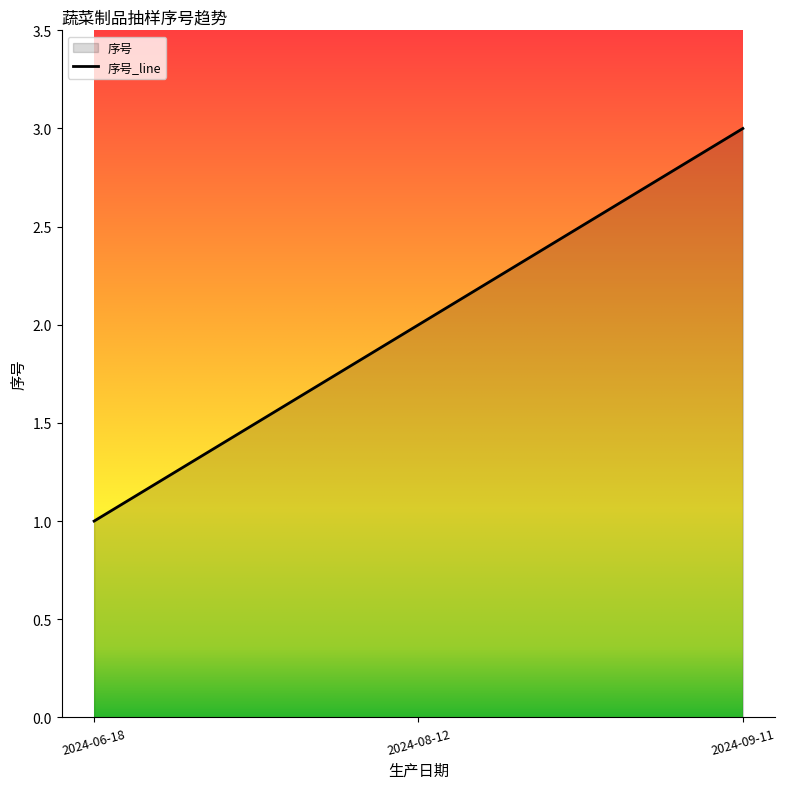

What is the sum of all values?

6